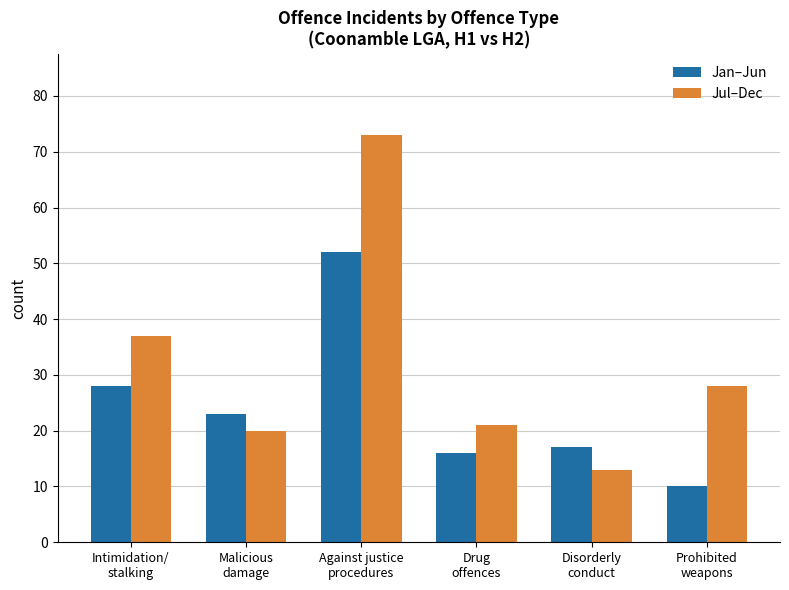

Is it true that Jul–Dec equals 57 at Intimidation/
stalking?

False